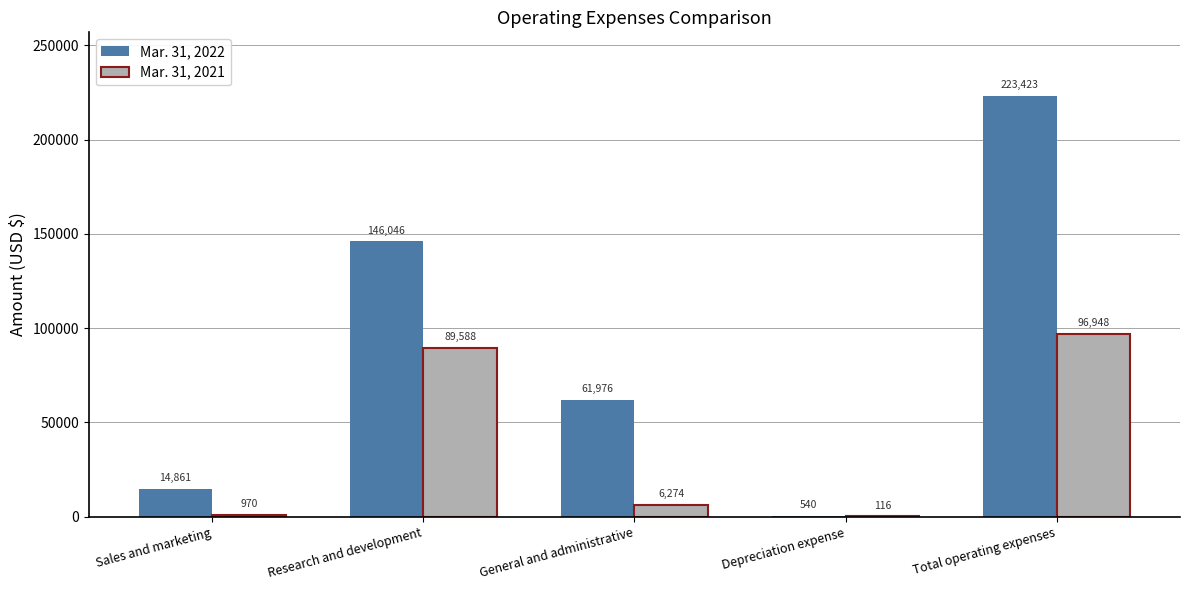

At which category is the sum across all series the highest?

Total operating expenses